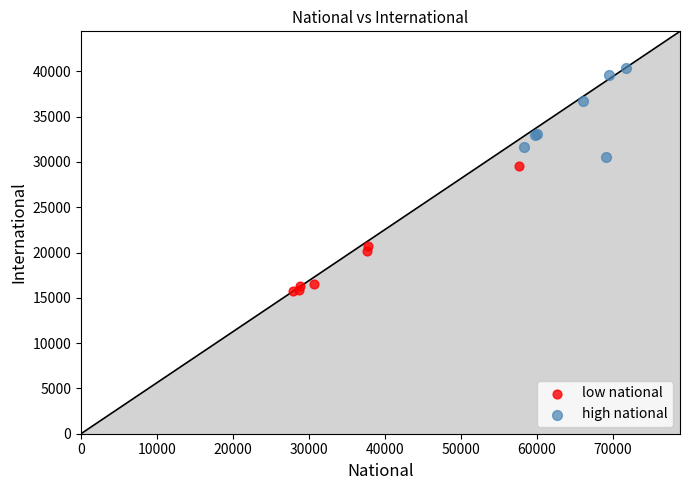

Which series has the widest spread of Y values?

low national